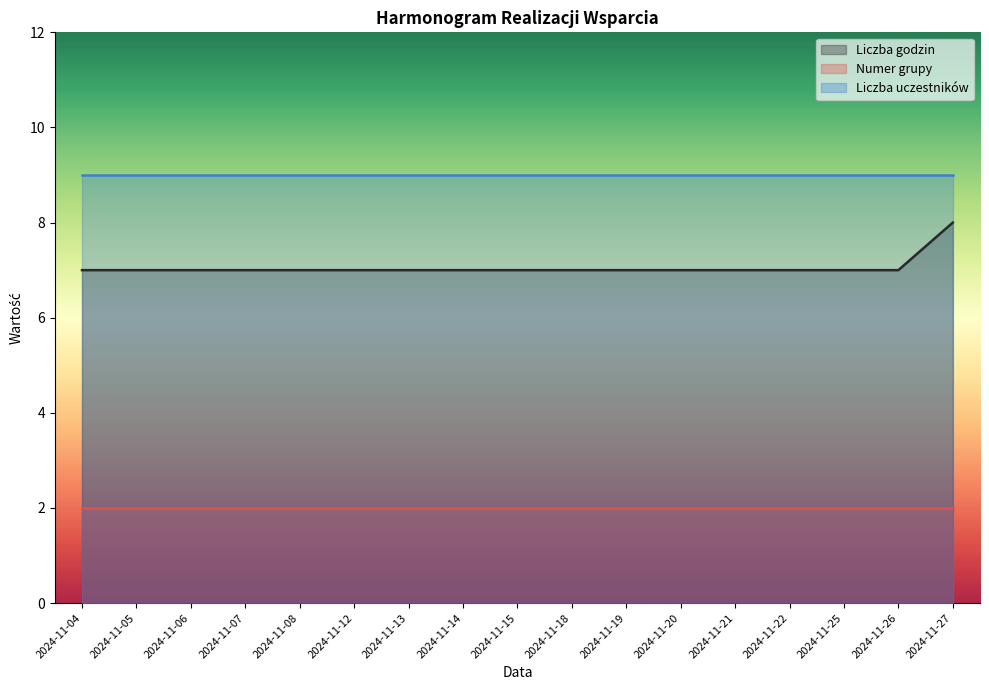

Reading right to left, transcribe all the data shown in this chart.

Liczba godzin: 8	7	7	7	7	7	7	7	7	7	7	7	7	7	7	7	7
Numer grupy: 2	2	2	2	2	2	2	2	2	2	2	2	2	2	2	2	2
Liczba uczestników: 9	9	9	9	9	9	9	9	9	9	9	9	9	9	9	9	9